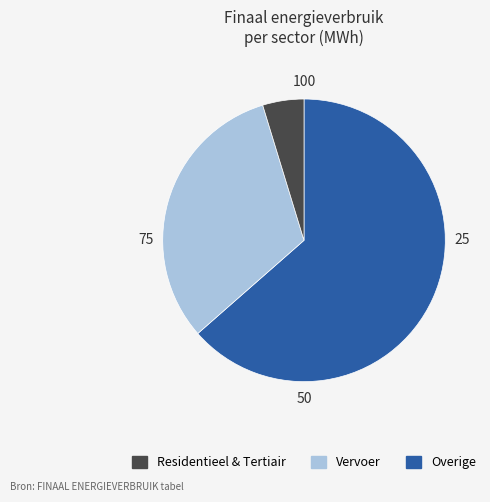

Does any single category account for the majority?

Yes